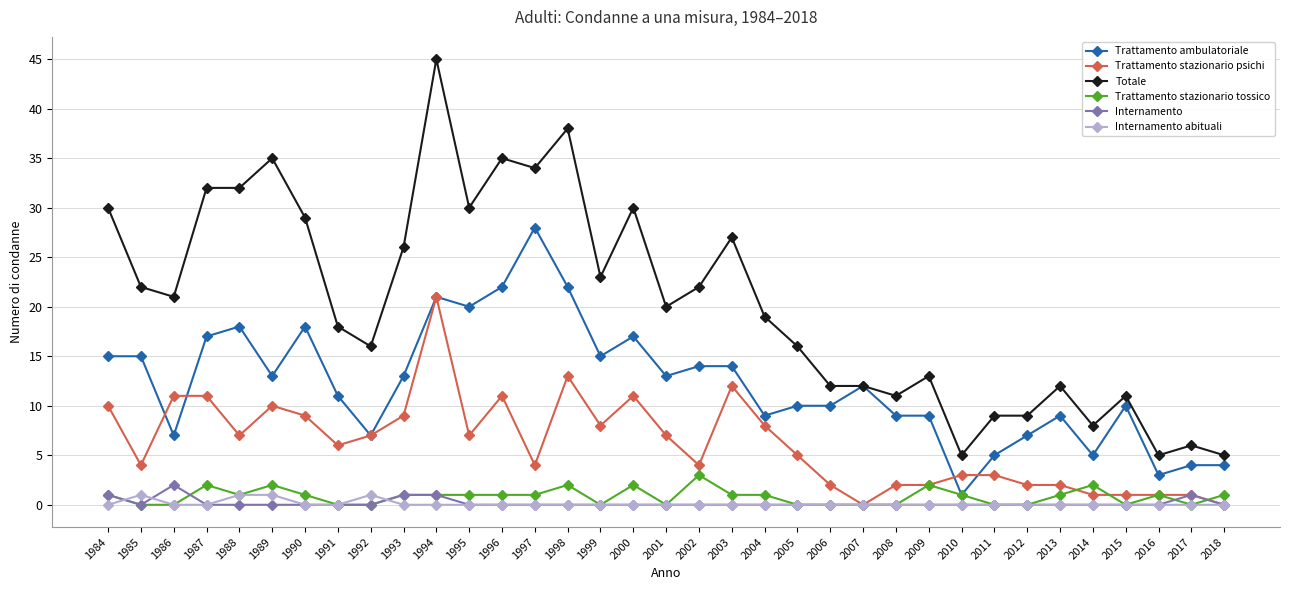

True or false: Internamento and Totale cross at least once.

False